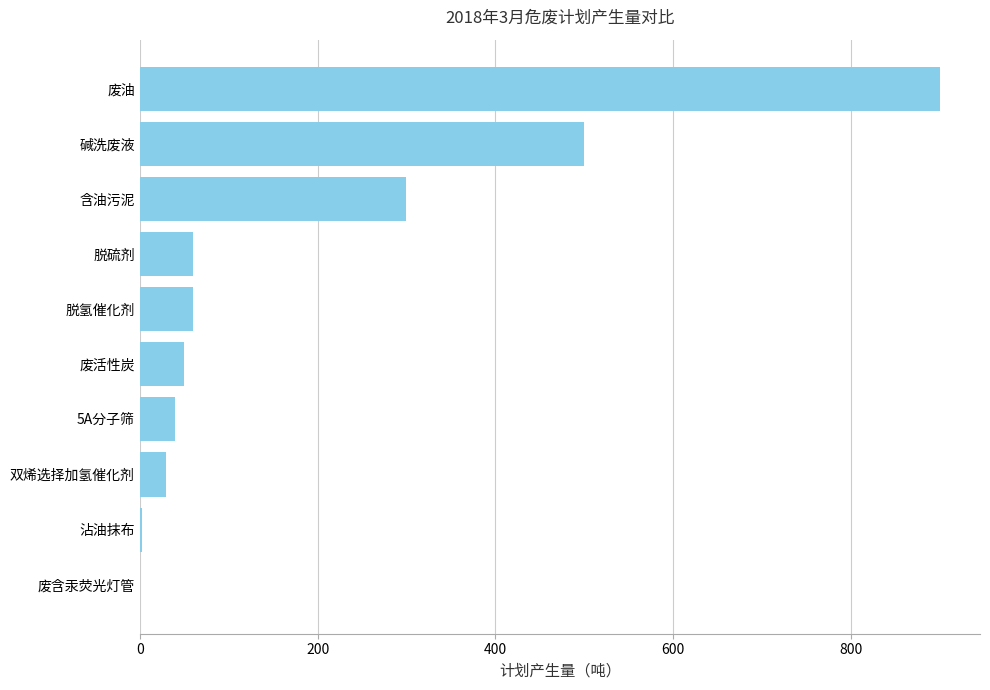

At which label is the value closest to 450?

碱洗废液